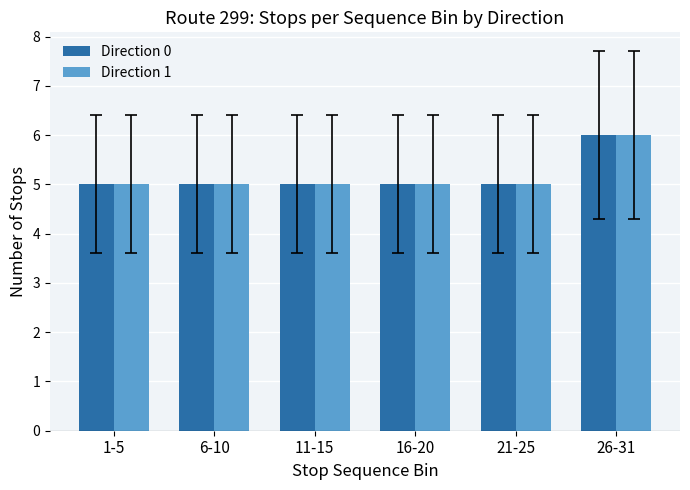

The value of Direction 1 at 21-25 is 5. True or false?

True